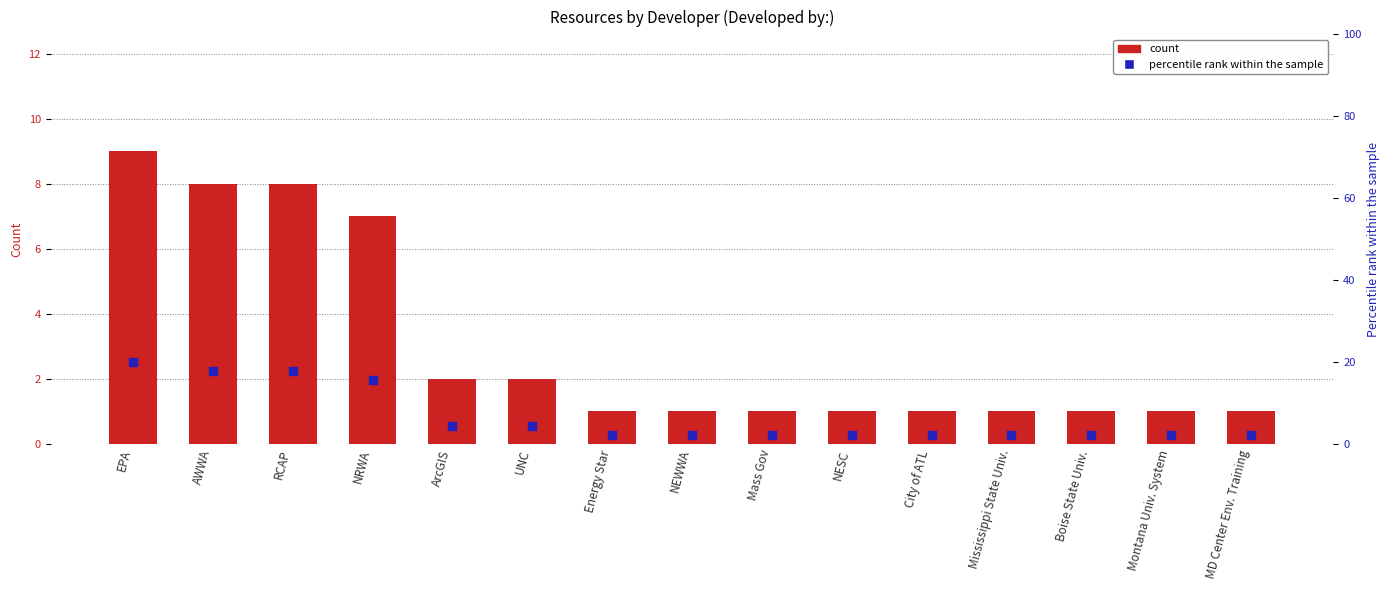

Which series contains the highest Y value?

percentile rank within the sample